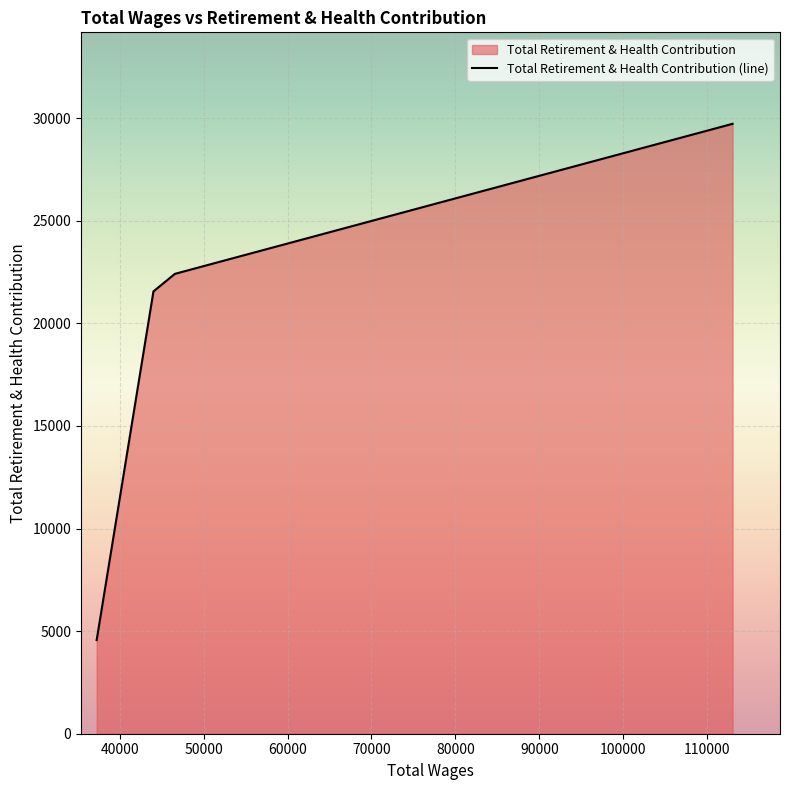

True or false: the data shows 29727 at 113017.0.

True